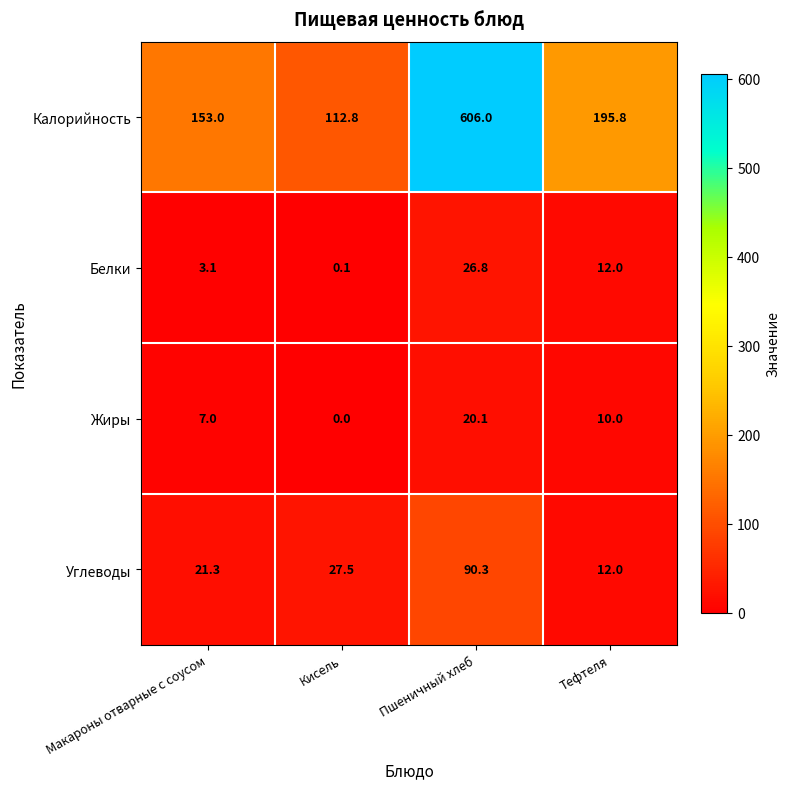

What is the sum of all Калорийность values?

1067.6